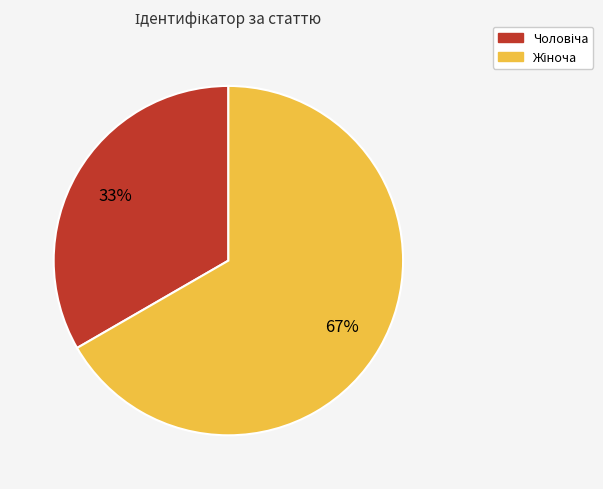

Is there a majority slice in this chart?

Yes